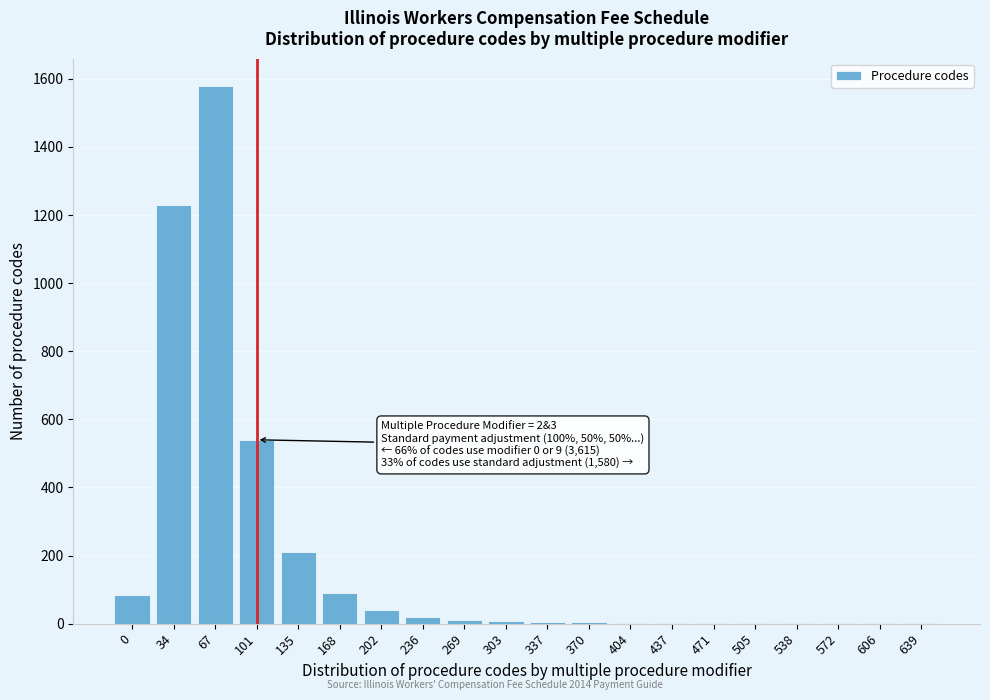

The chart shows a value of 3 at 404. True or false?

True